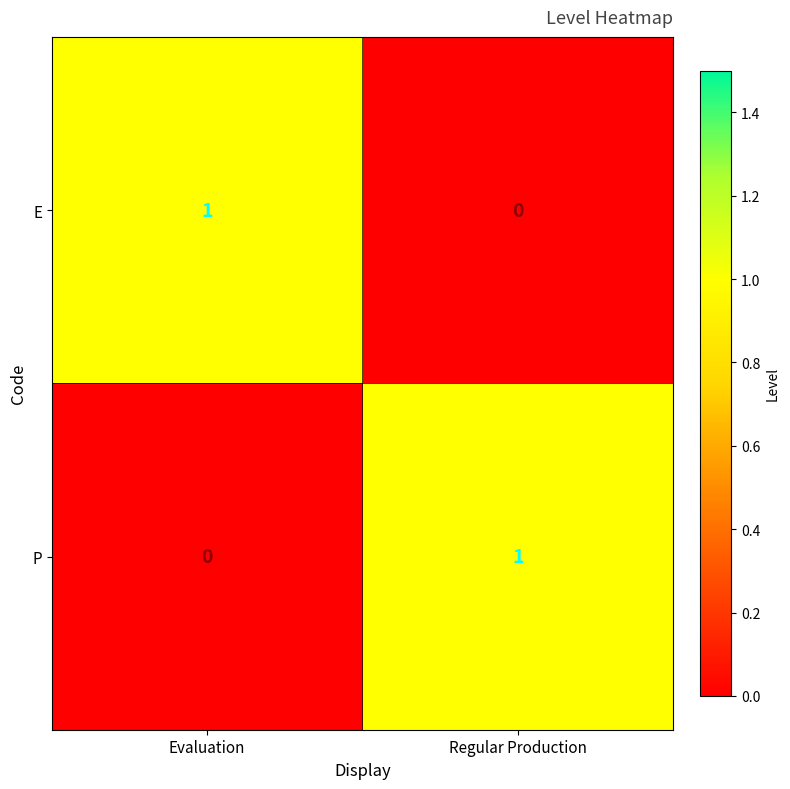

What is the difference between the highest and lowest values at Evaluation?

1